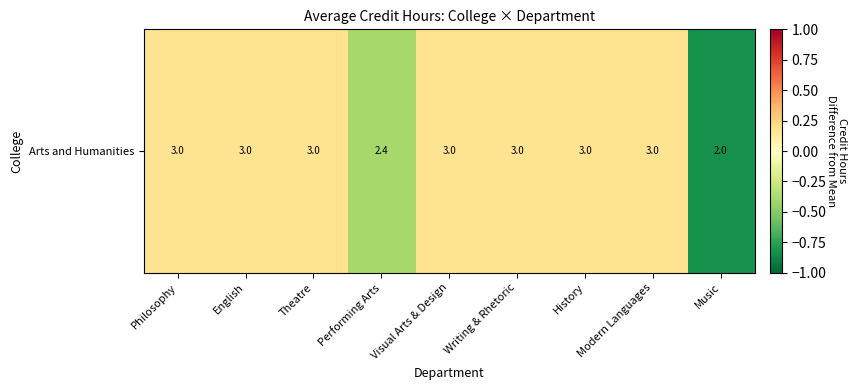

What is the difference between the maximum and minimum values?

1.0